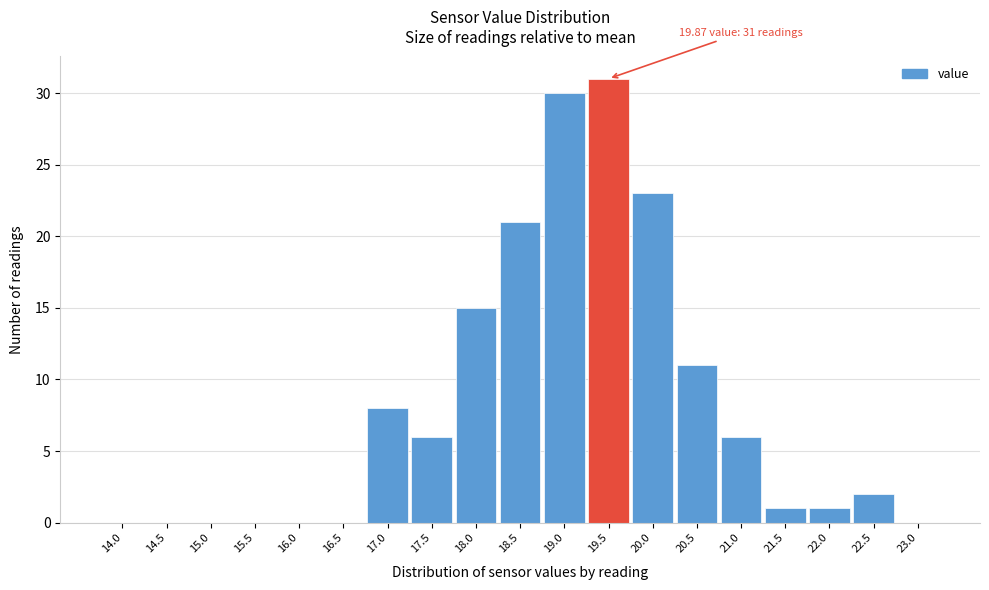

Reading left to right, transcribe all the data shown in this chart.

14.0=0	14.5=0	15.0=0	15.5=0	16.0=0	16.5=0	17.0=8	17.5=6	18.0=15	18.5=21	19.0=30	19.5=31	20.0=23	20.5=11	21.0=6	21.5=1	22.0=1	22.5=2	23.0=0